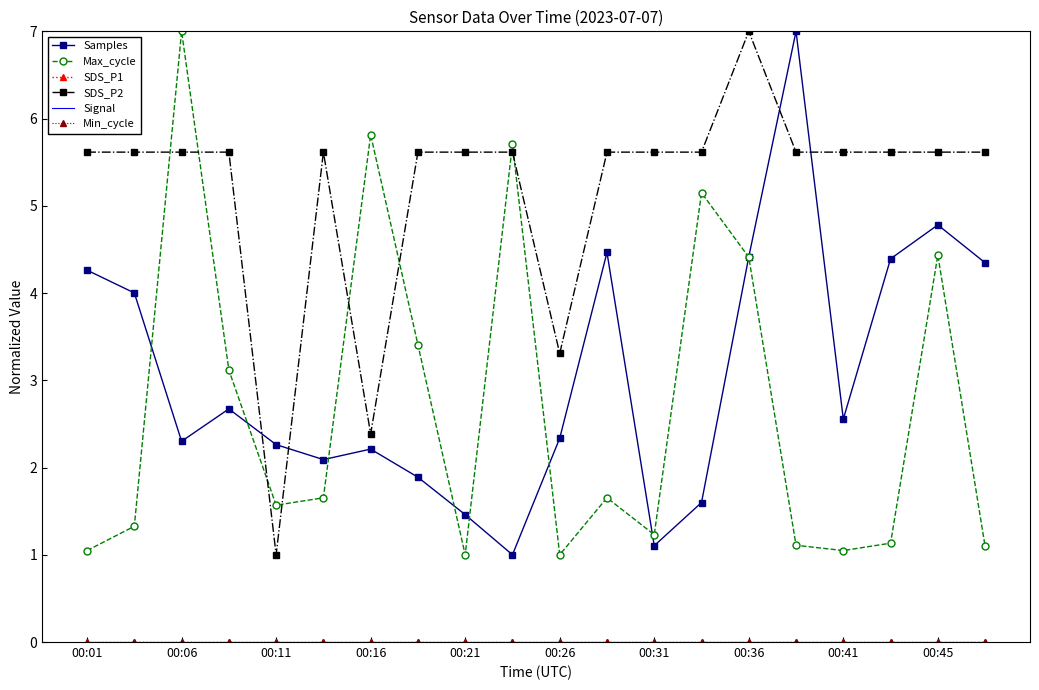

Which series has the largest range (max minus min)?

Samples